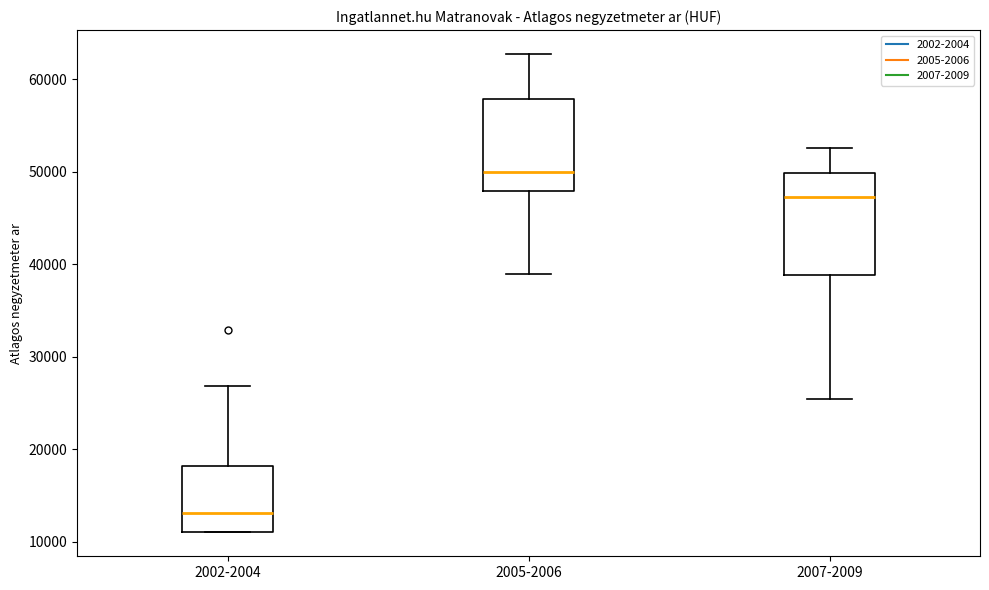

Reading left to right, transcribe this box plot: for each box, give where its median line is, the range the box spans, and where its two whiskers end, as read against the y-axis. The values are not printed on the chart, so give them approximately, as read against the axis.

2002-2004: median 13000, box 11000 to 18000, whiskers 11000 to 27000
2005-2006: median 50000, box 48000 to 58000, whiskers 39000 to 63000
2007-2009: median 47000, box 39000 to 50000, whiskers 25000 to 53000